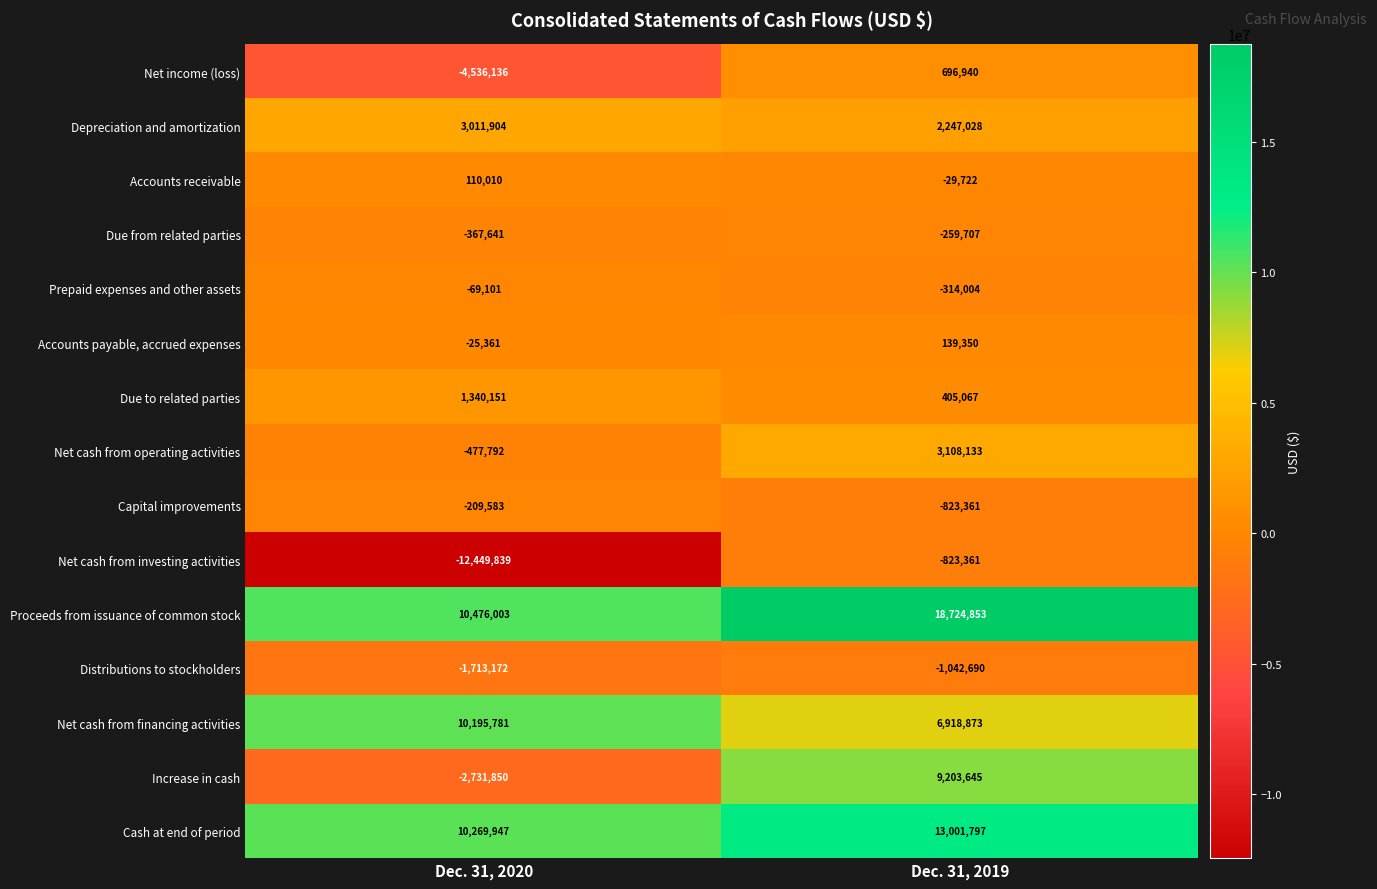

Reading right to left, extract all data points from this chart.

Net income (loss): 696940	-4536136
Depreciation and amortization: 2247028	3011904
Accounts receivable: -29722	110010
Due from related parties: -259707	-367641
Prepaid expenses and other assets: -314004	-69101
Accounts payable, accrued expenses: 139350	-25361
Due to related parties: 405067	1340151
Net cash from operating activities: 3108133	-477792
Capital improvements: -823361	-209583
Net cash from investing activities: -823361	-12449839
Proceeds from issuance of common stock: 18724853	10476003
Distributions to stockholders: -1042690	-1713172
Net cash from financing activities: 6918873	10195781
Increase in cash: 9203645	-2731850
Cash at end of period: 13001797	10269947